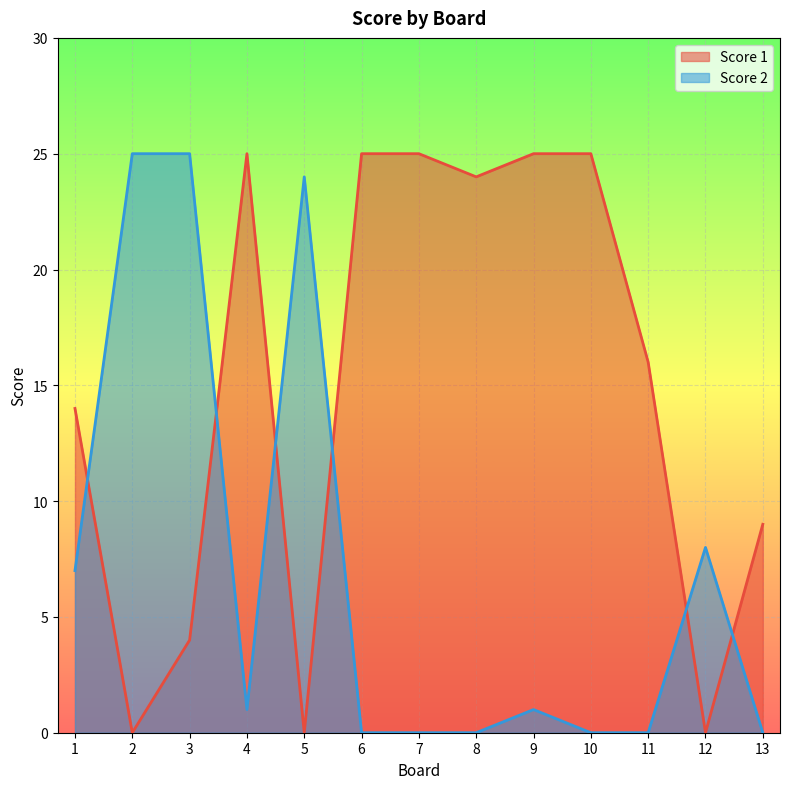

At which label is Score 2 closest to 12?

12